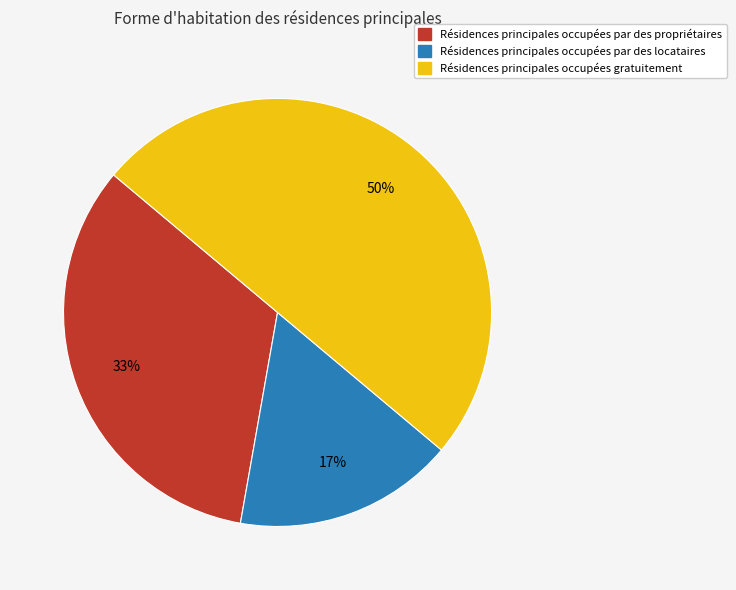

To the nearest percent, what is the difference between the largest and smallest slice percentages?

33%